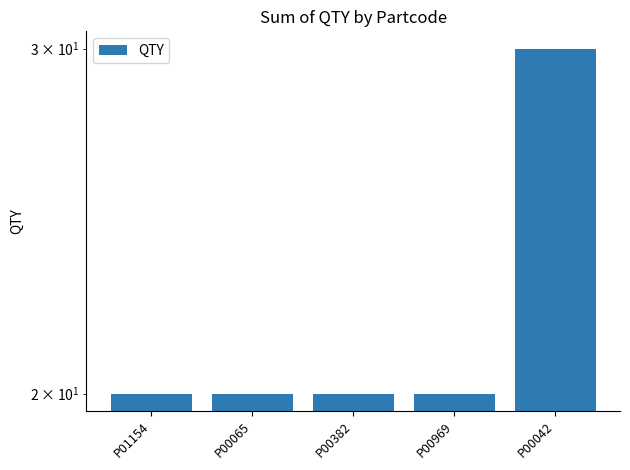

Which has a higher value, P01154 or P00382?

P01154